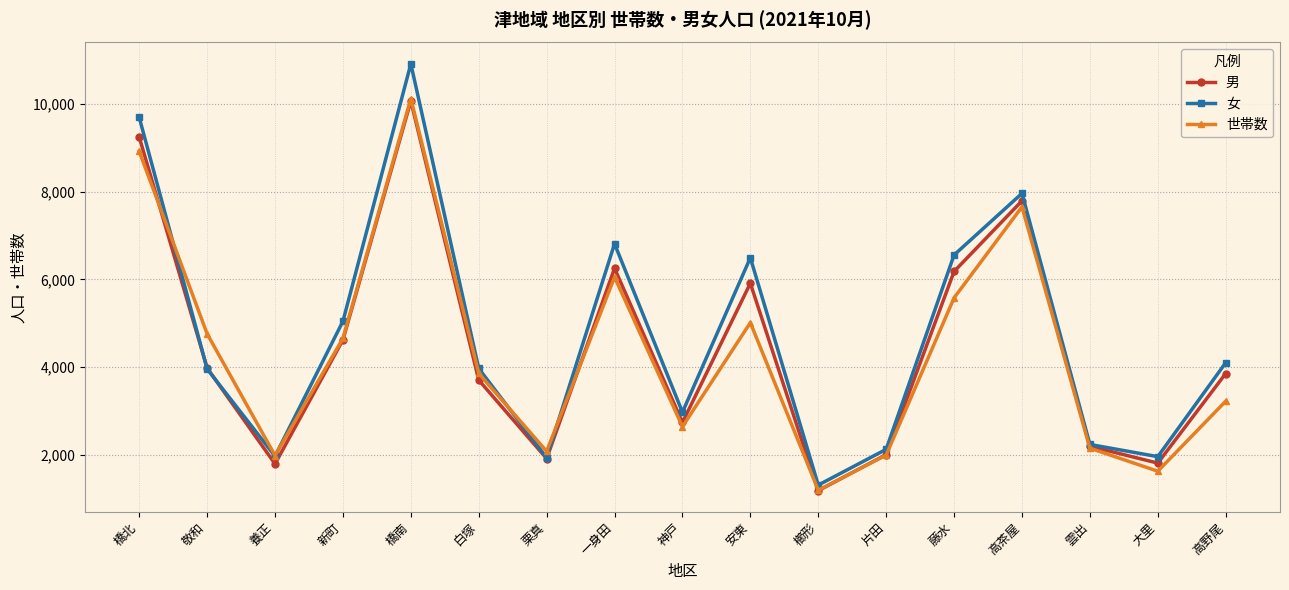

True or false: 男 has a value of 3851 at 高野尾.

True